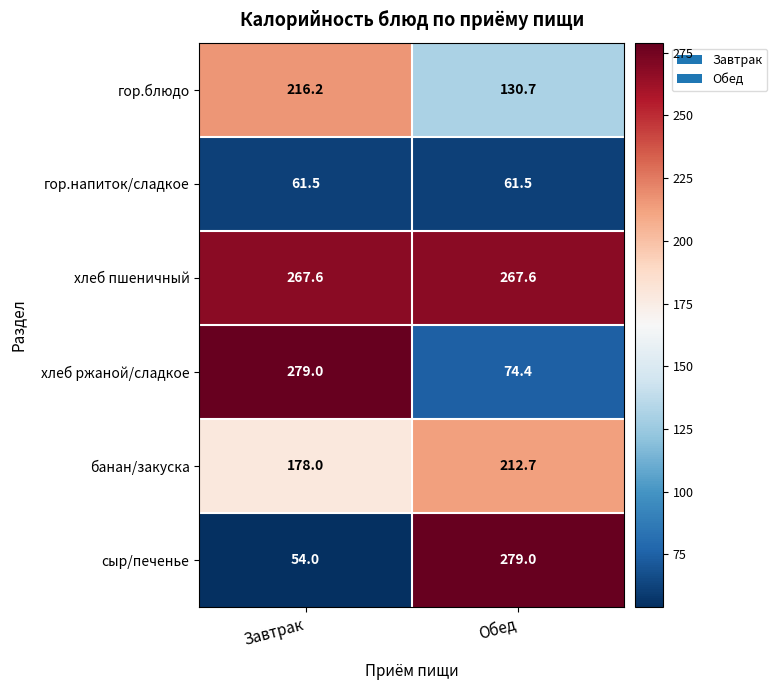

What is the spread (max minus min) of values at Обед?

217.5